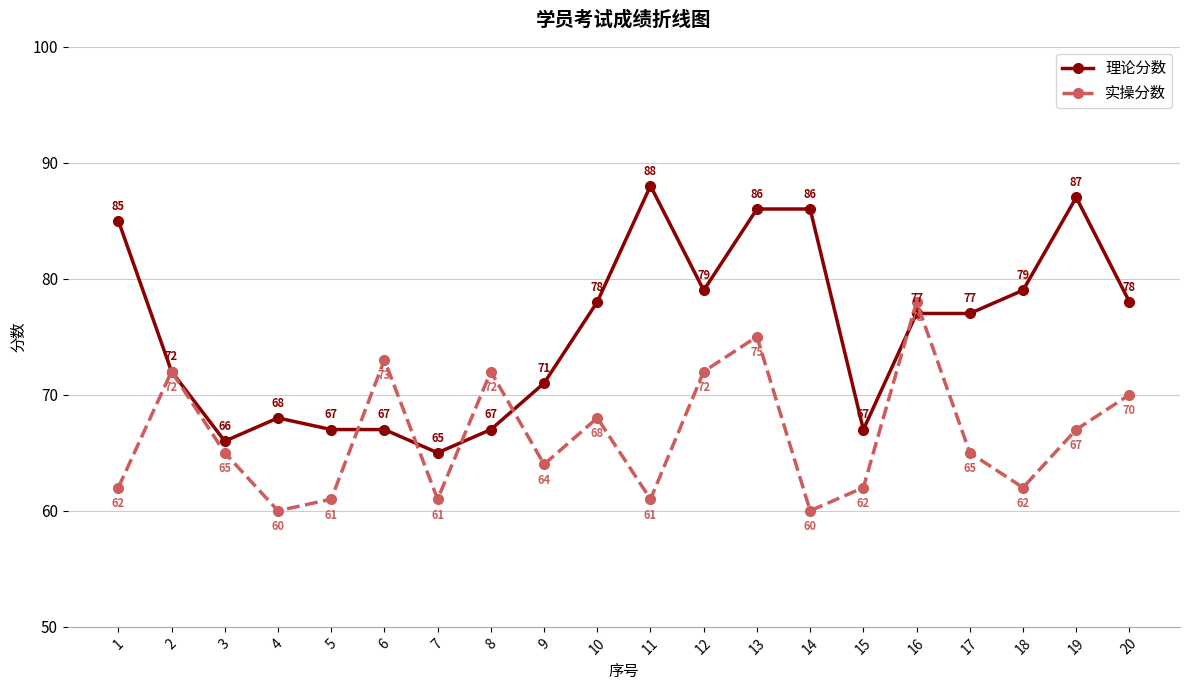

What is the minimum value for 实操分数?

60